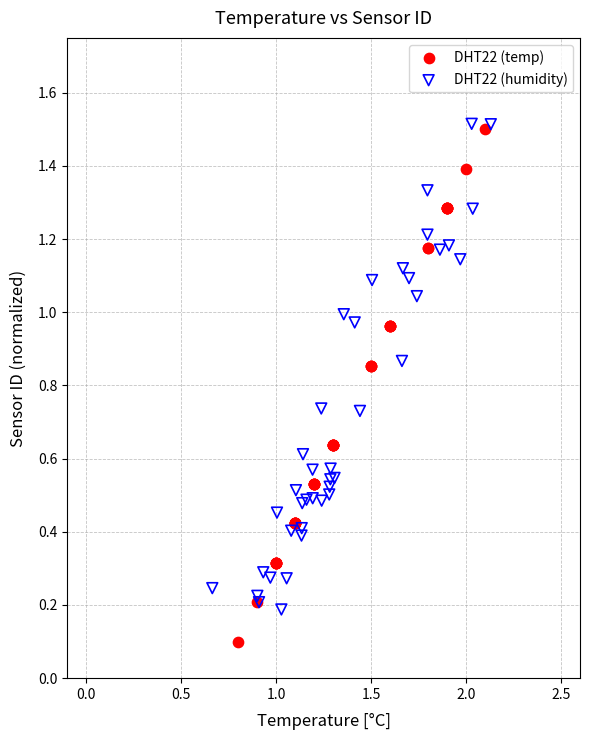

Which series contains the lowest Y value?

DHT22 (temp)